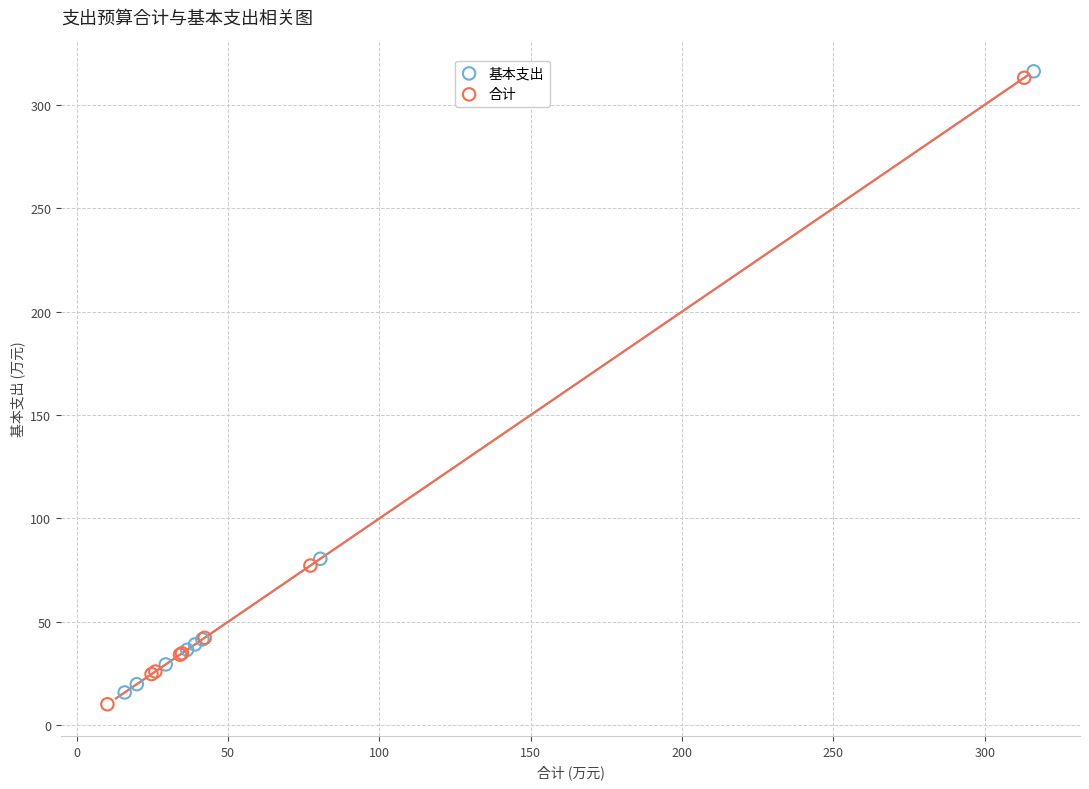

Which series has the largest Y range (max minus min)?

合计